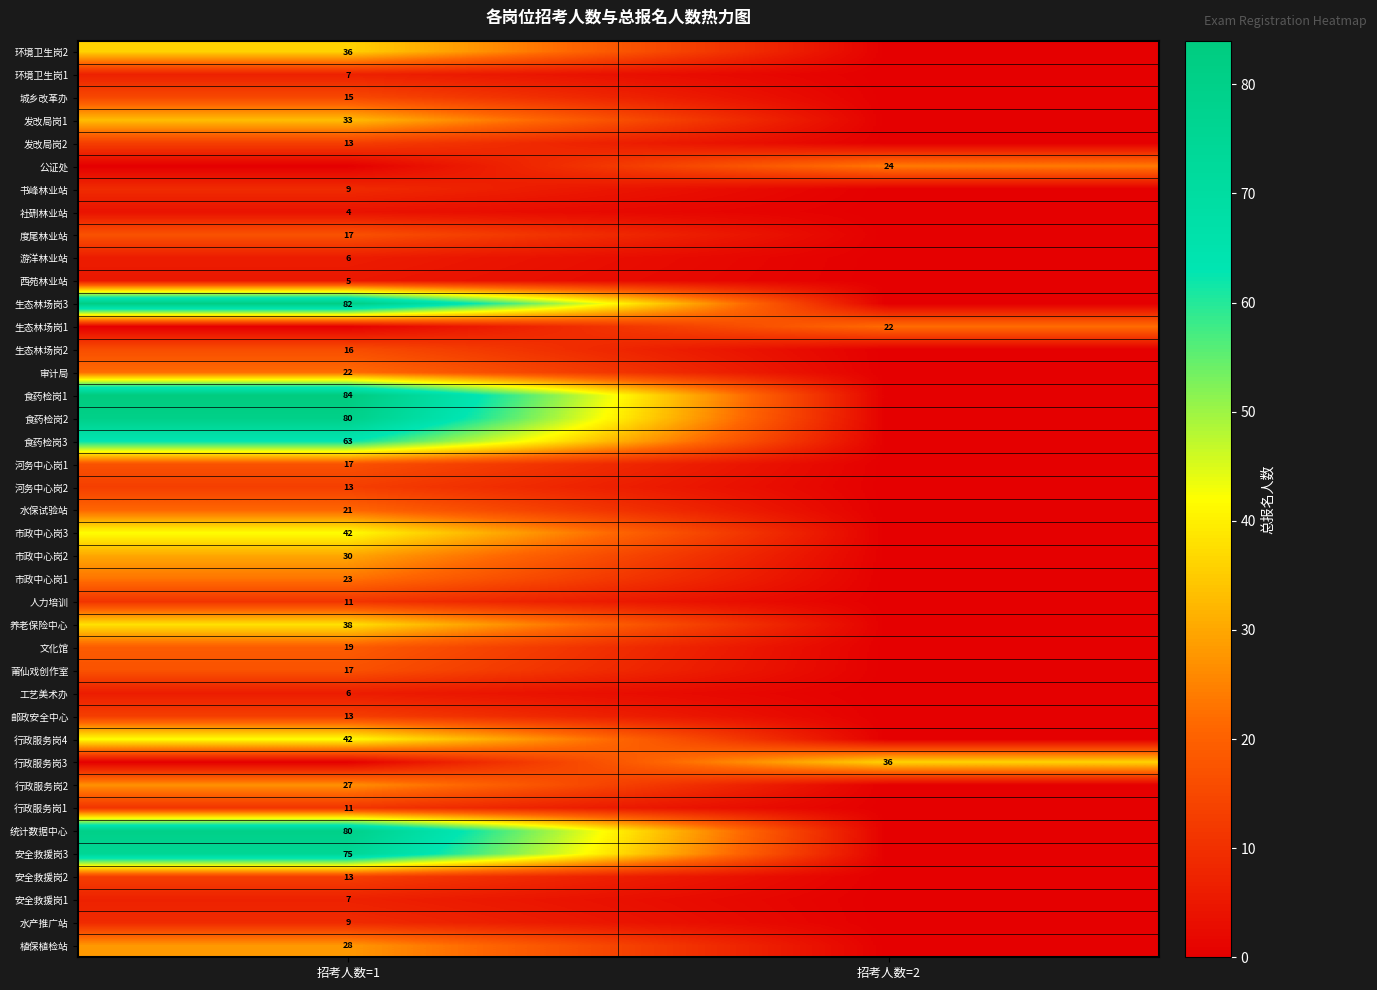

The value of 行政服务岗2 at 招考人数=1 is 10. True or false?

False